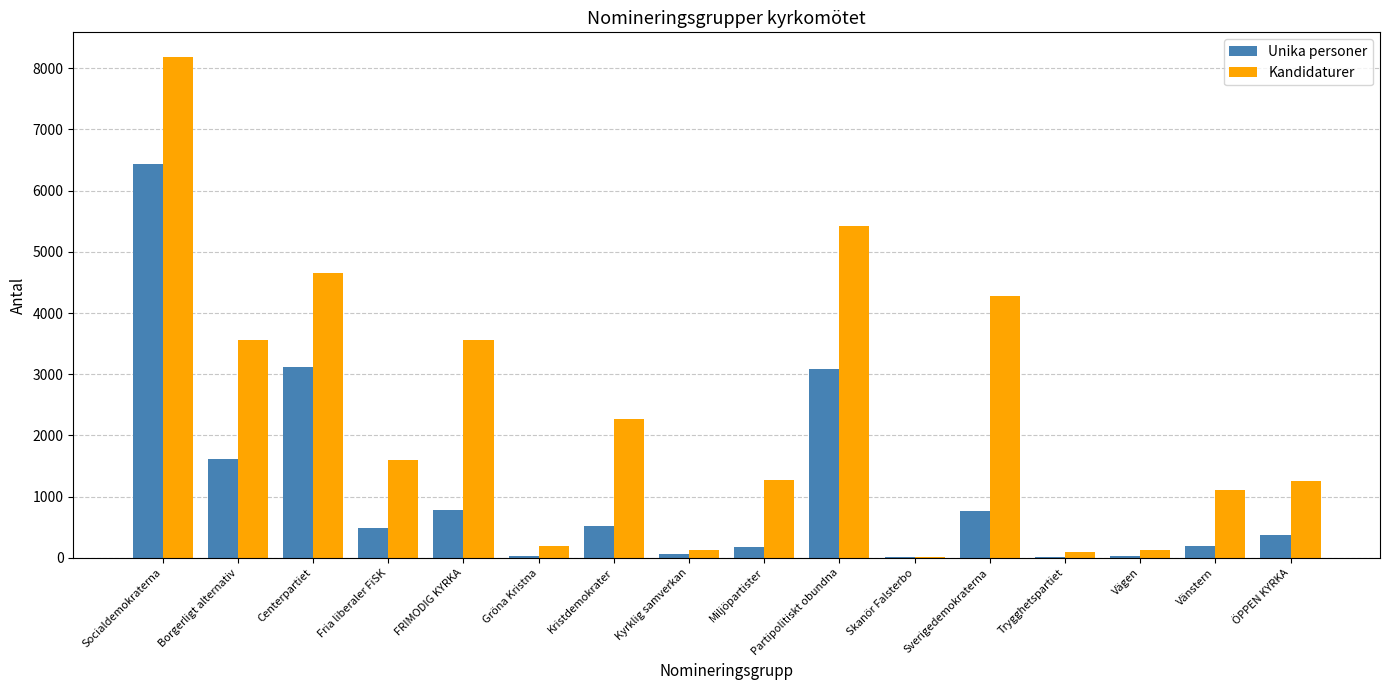

What is the sum of all Kandidaturer values?

37722